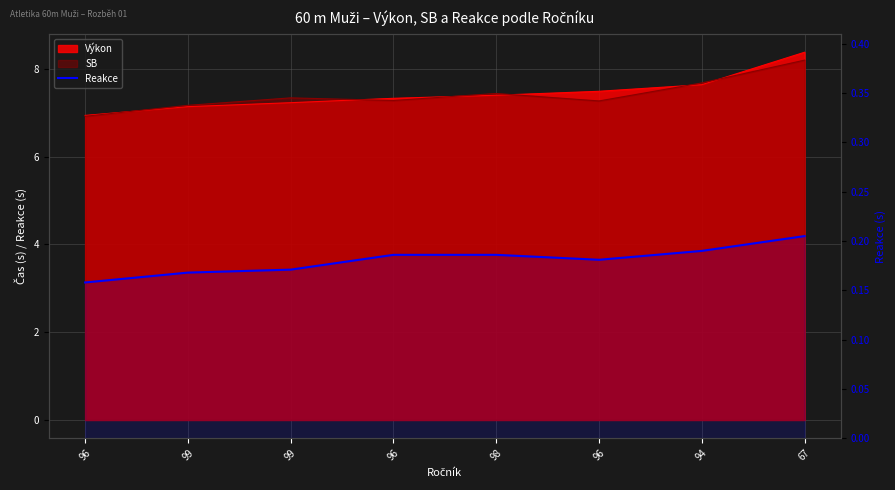

What is the smallest value displayed?

0.2